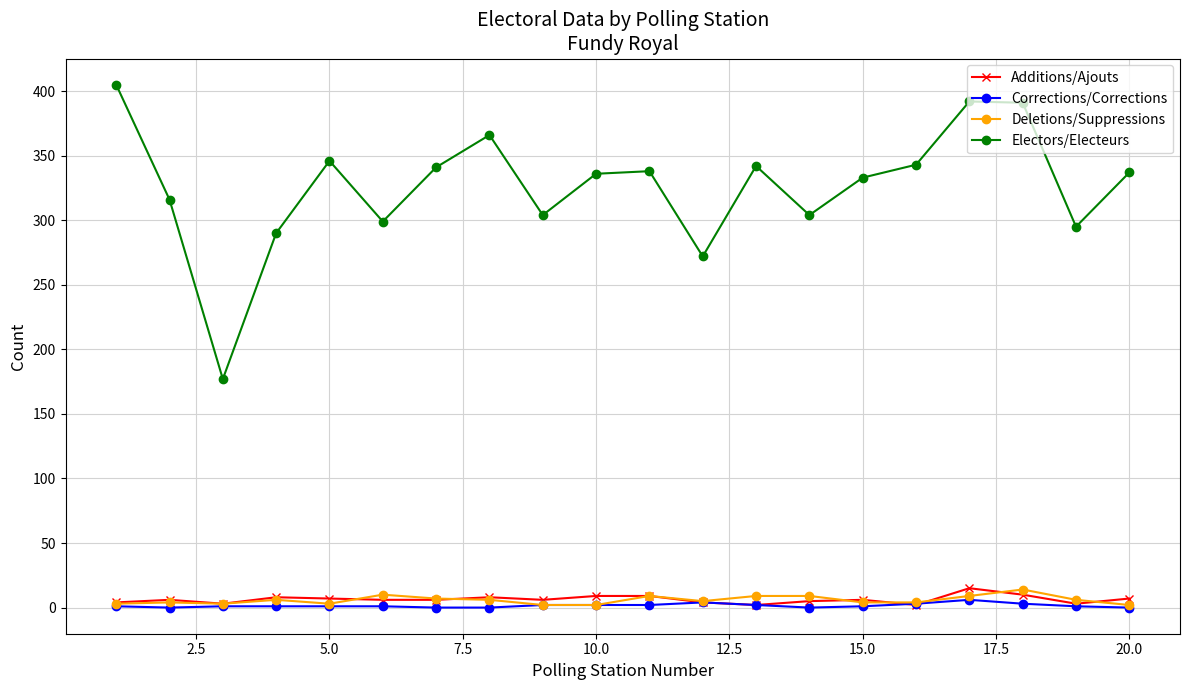

What is the value of the Deletions/Suppressions point at the 5th from the left?

3